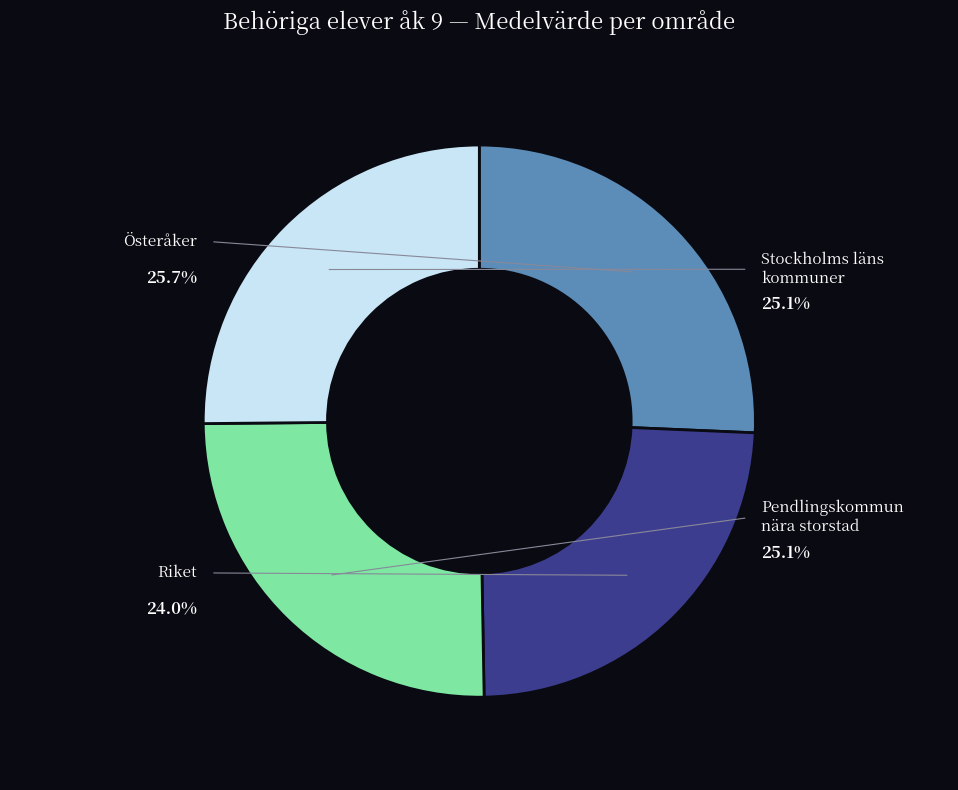

The 4 slice represents 9% of the pie. True or false?

False